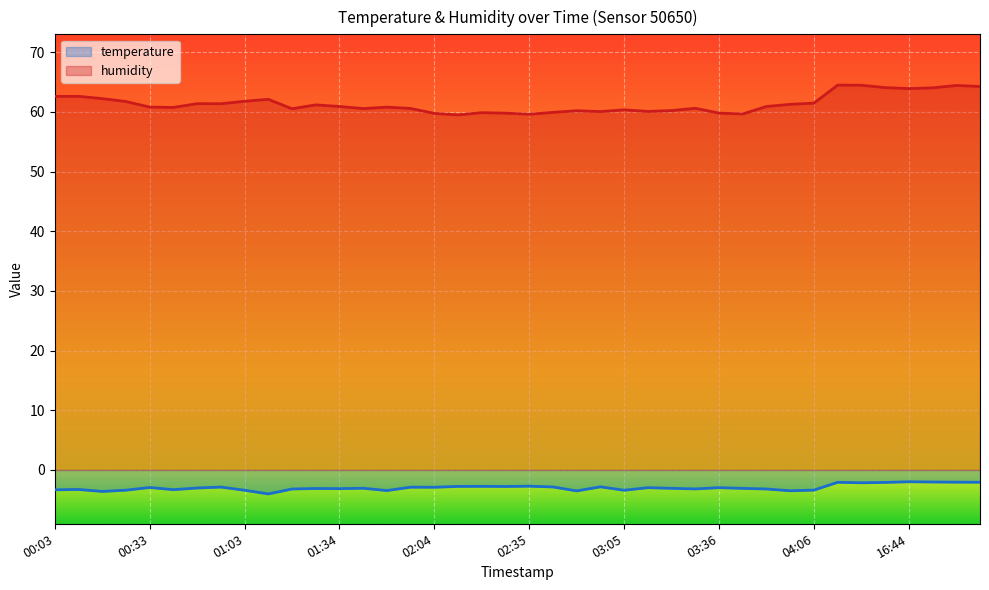

What is the average value of the humidity series?

61.4